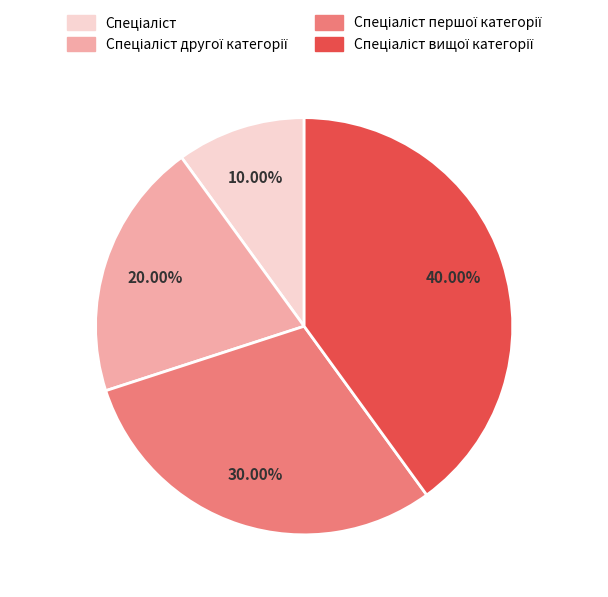

Is there any slice that represents more than half of the pie?

No